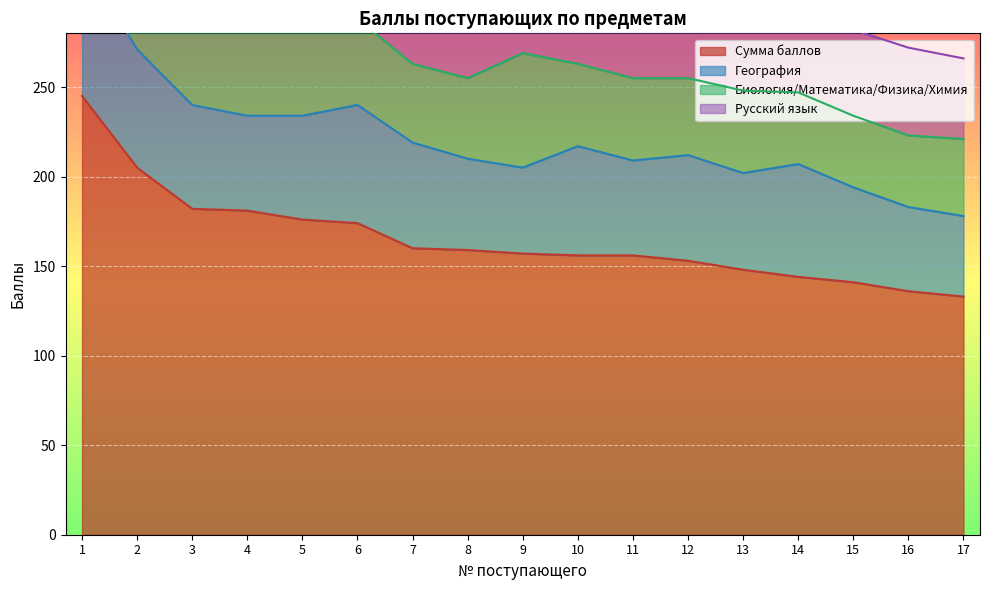

What is the maximum value for Сумма баллов?

245